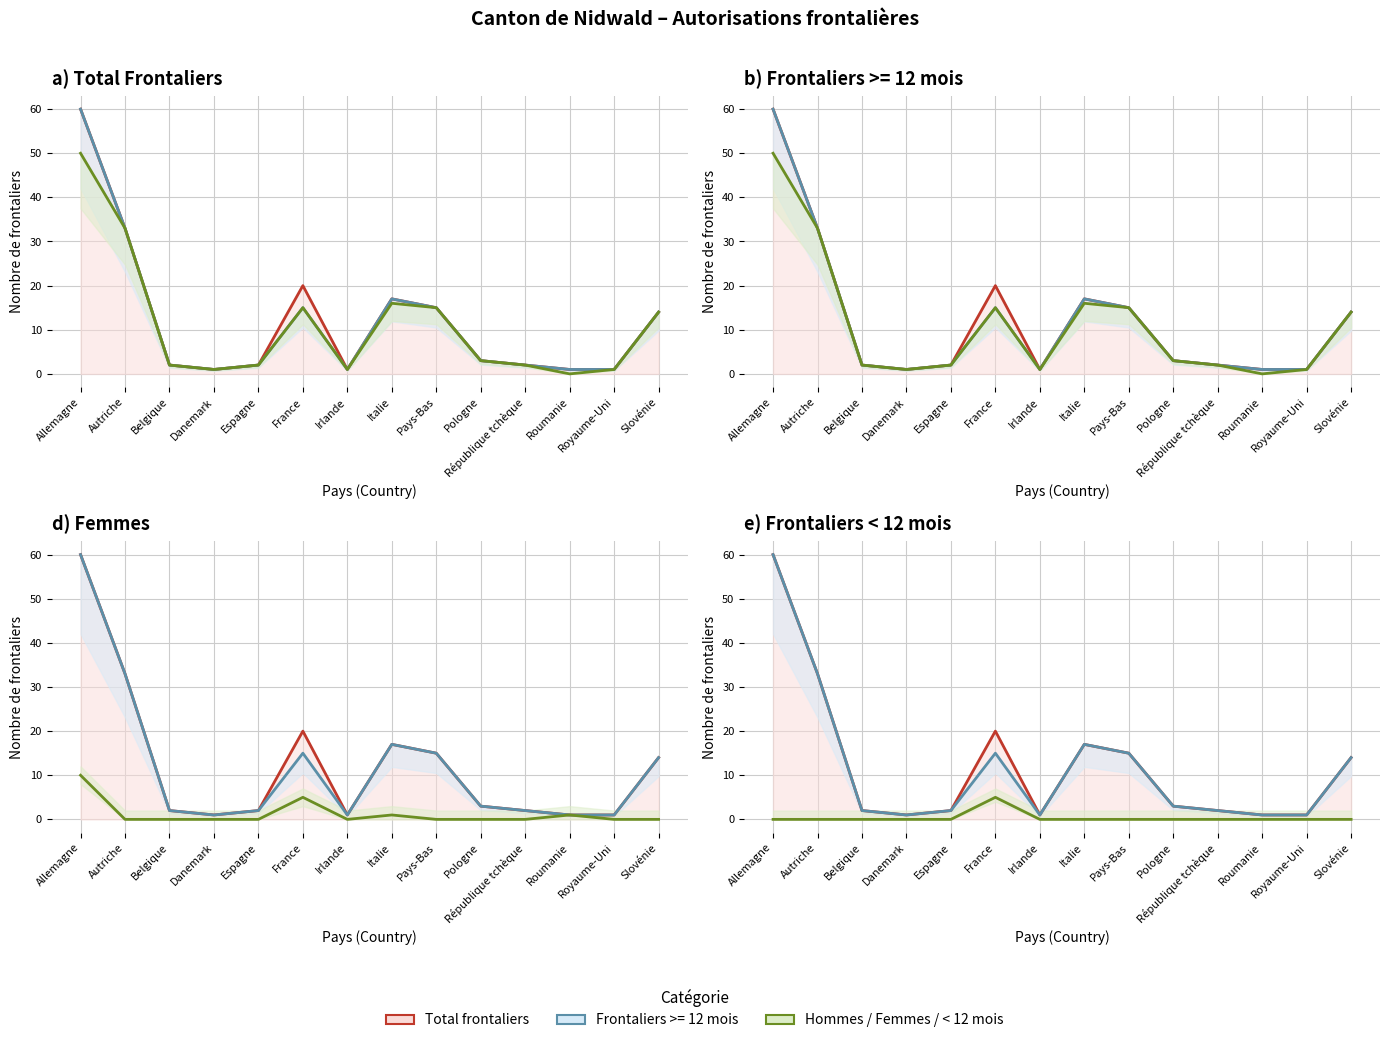

True or false: Femmes and Frontaliers < 12 mois cross at least once.

False